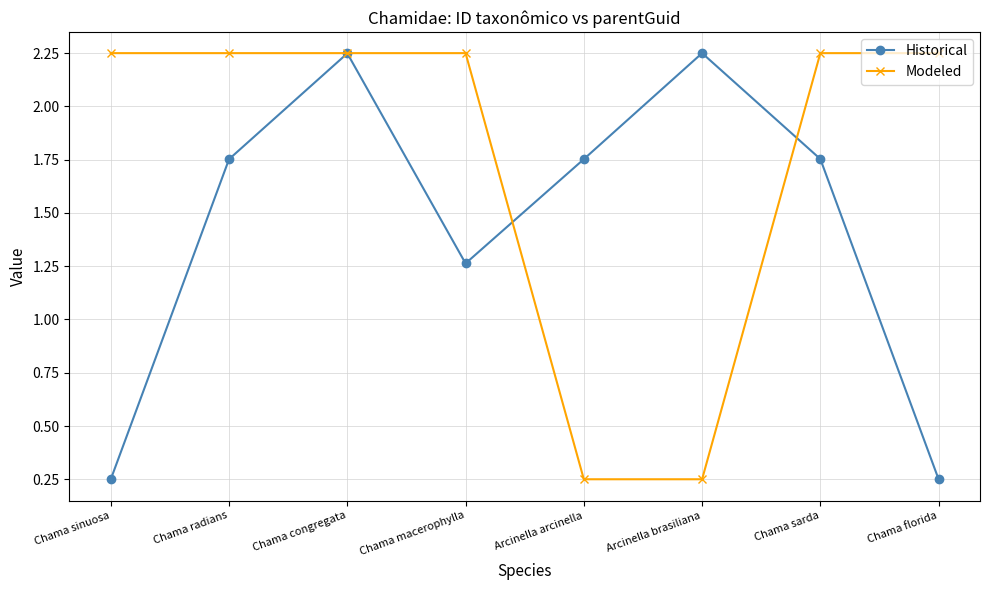

Count the Modeled values in the range 2 to 3.

6